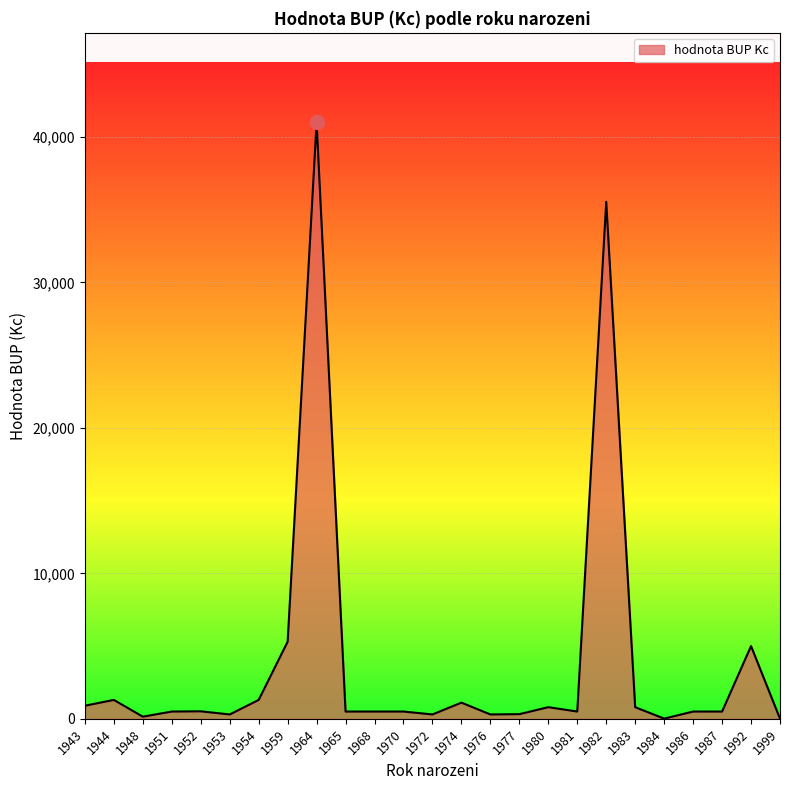

How many categories are shown in the chart?

25